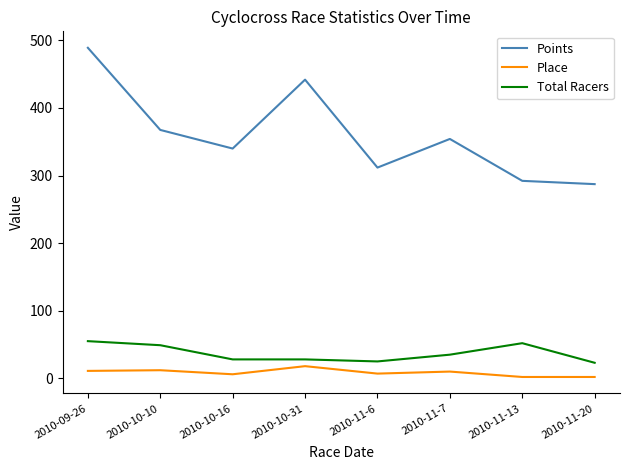

Between 2010-10-16 and 2010-11-13, which series saw the biggest shift?

Points